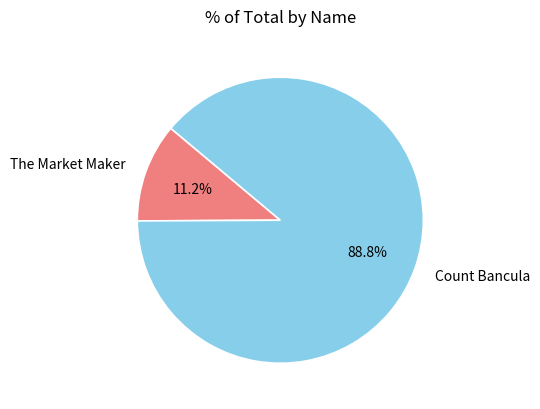

Which category accounts for the majority?

Count Bancula